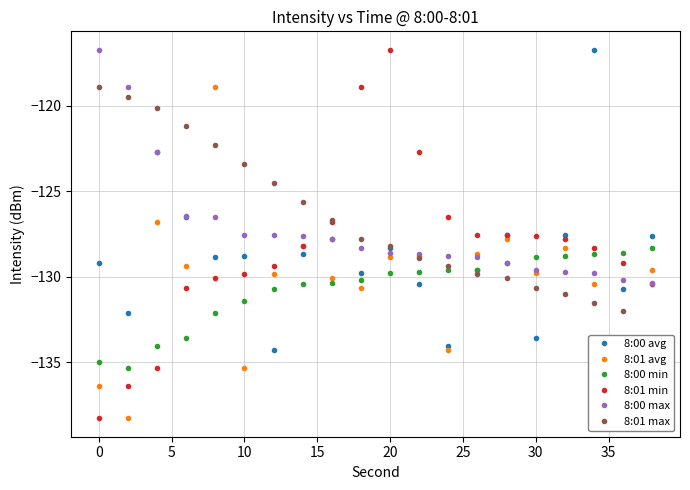

Rank the series by their maximum value, from highest to lowest.

8:00 avg, 8:01 min, 8:00 max, 8:01 avg, 8:01 max, 8:00 min